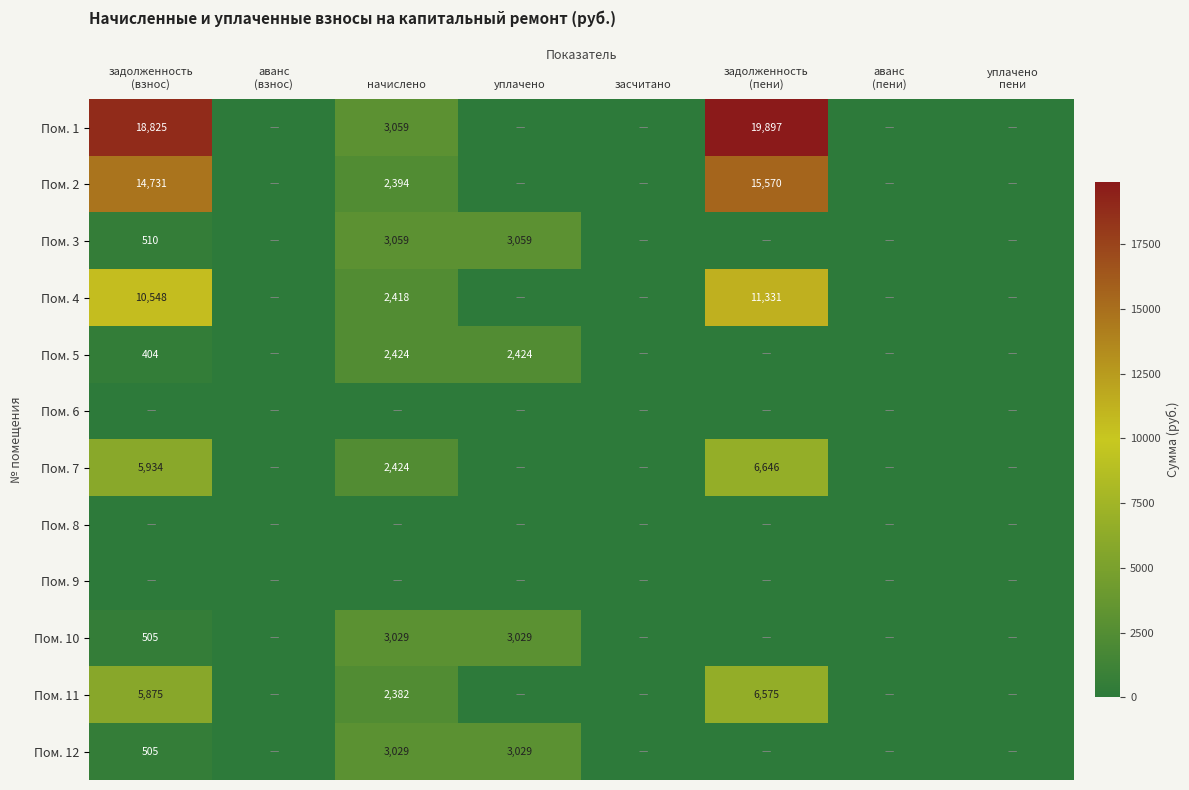

At how many categories does at least one series exceed 9870?

2